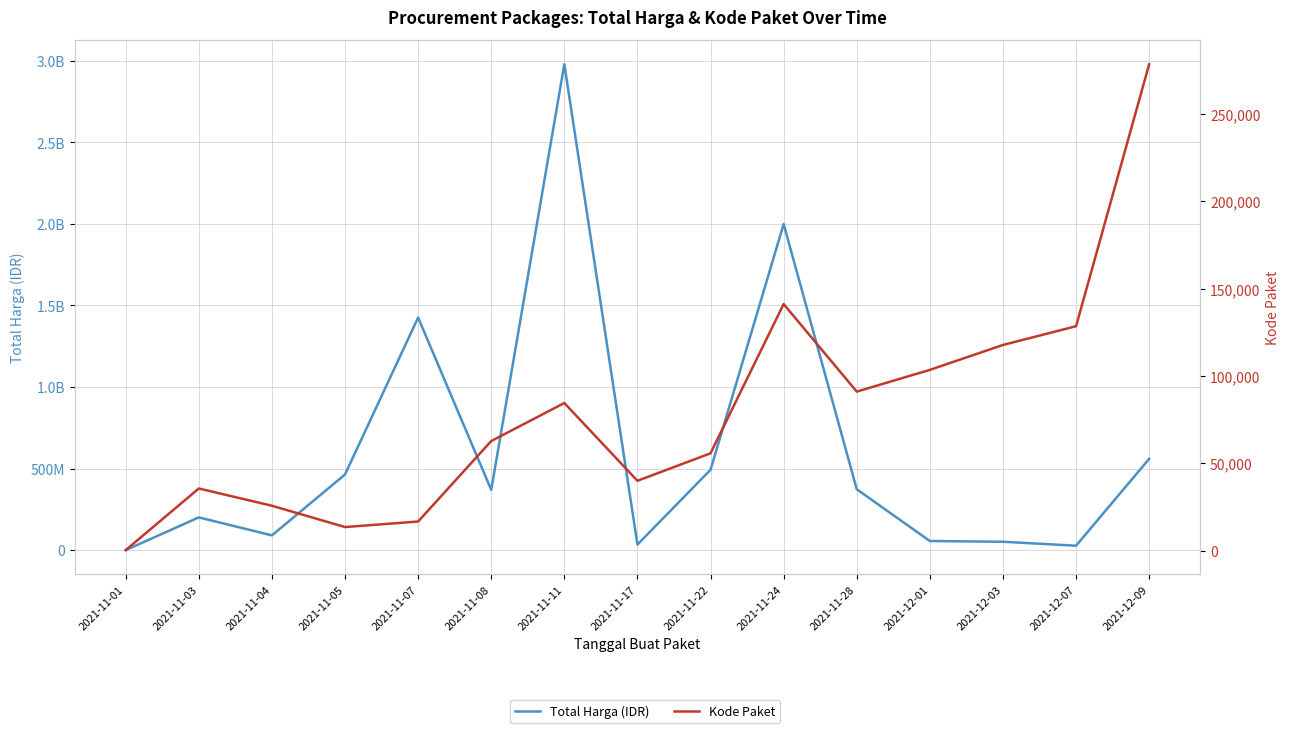

Which series has the largest range (max minus min)?

Total Harga (IDR)